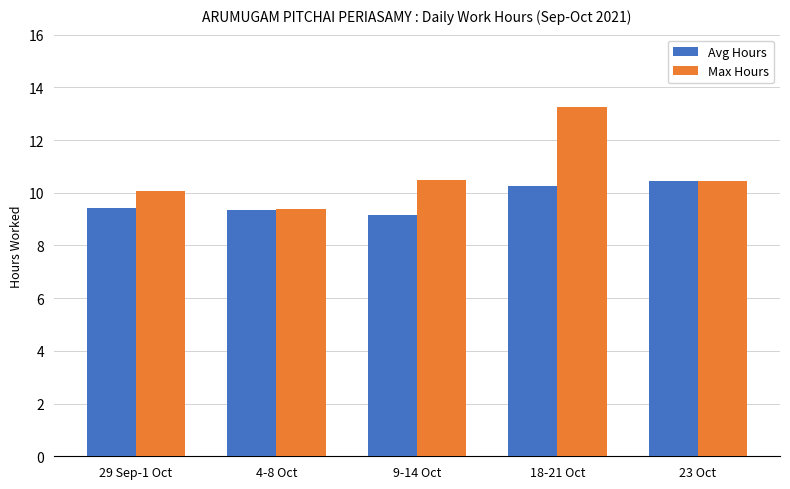

List the series in order of their peak value, lowest first.

Avg Hours, Max Hours